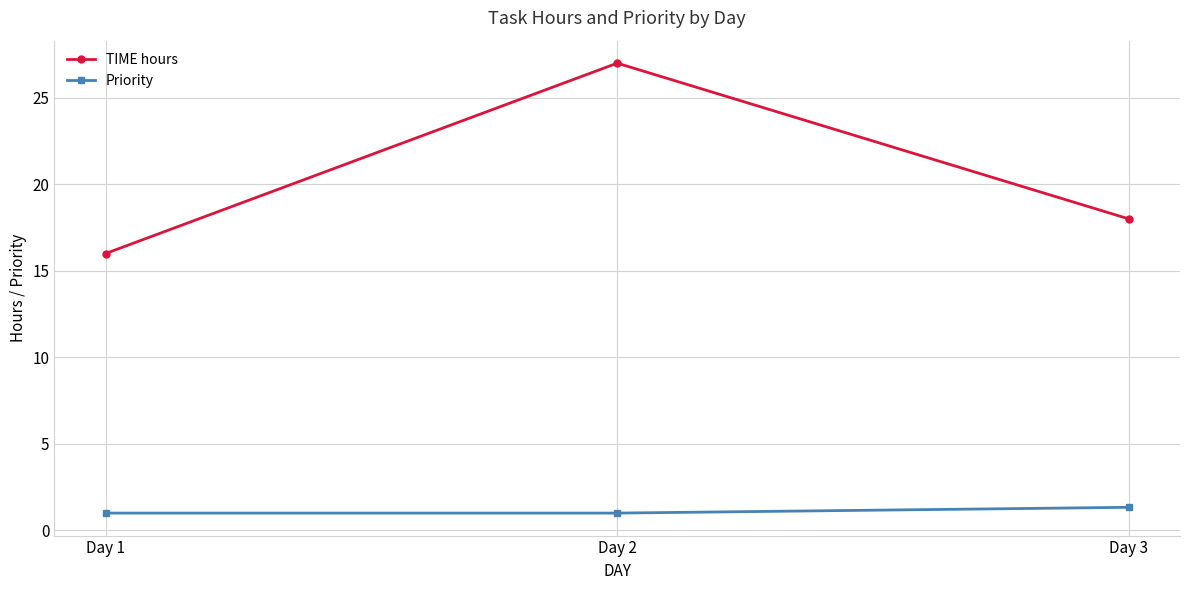

Reading right to left, list all the values displayed in this chart.

TIME hours: Day 3=18.0	Day 2=27.0	Day 1=16.0
Priority: Day 3=1.3	Day 2=1.0	Day 1=1.0